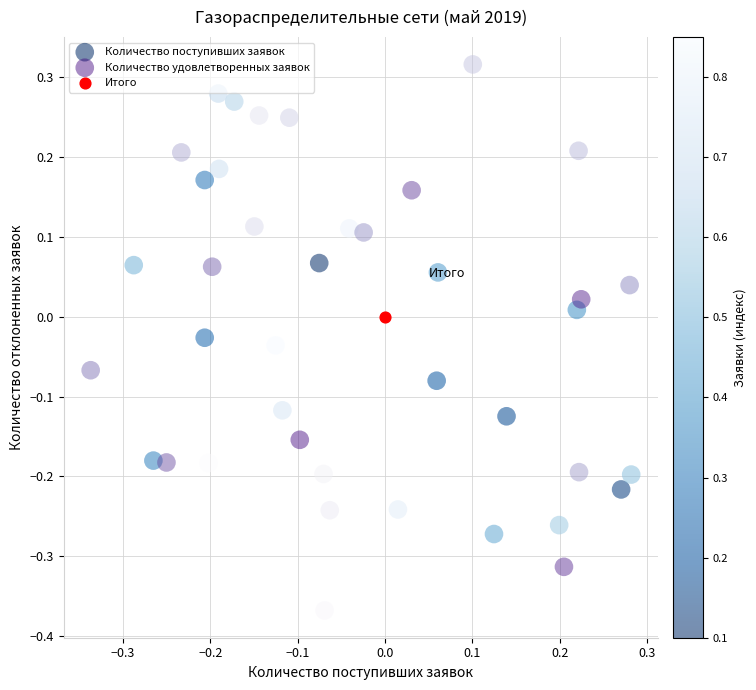

What are all the series names shown in the legend?

Количество поступивших заявок, Количество удовлетворенных заявок, Итого